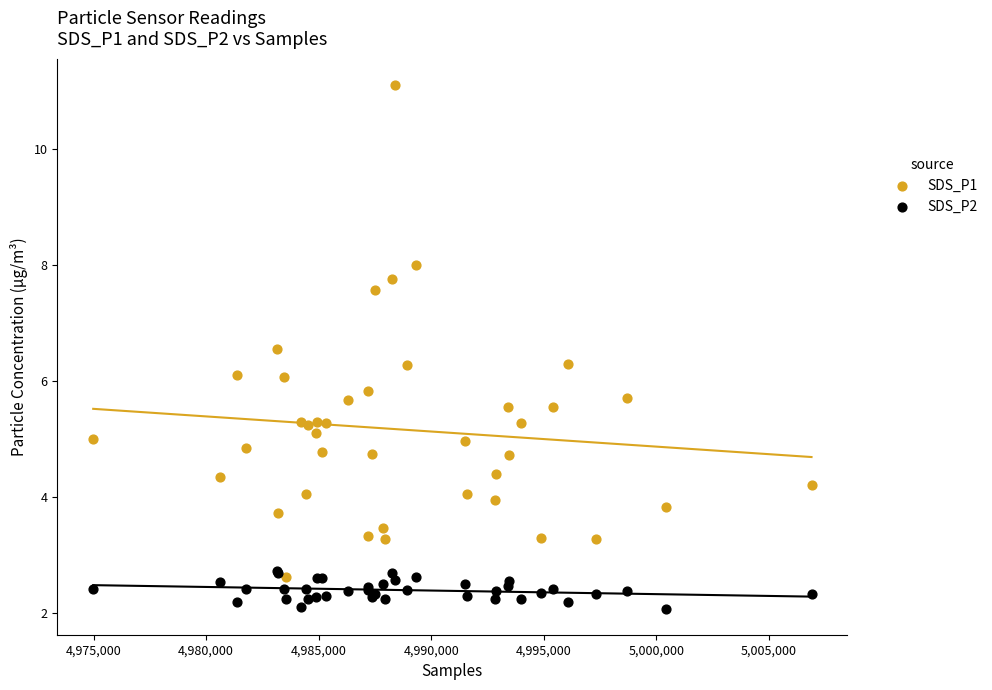

Which series contains the highest Y value?

SDS_P1